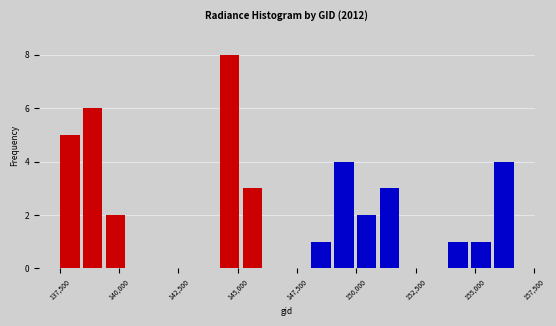

Around what value on the x-axis is the tallest bar? Give the approximate position of its centre, as read against the axis.

144500